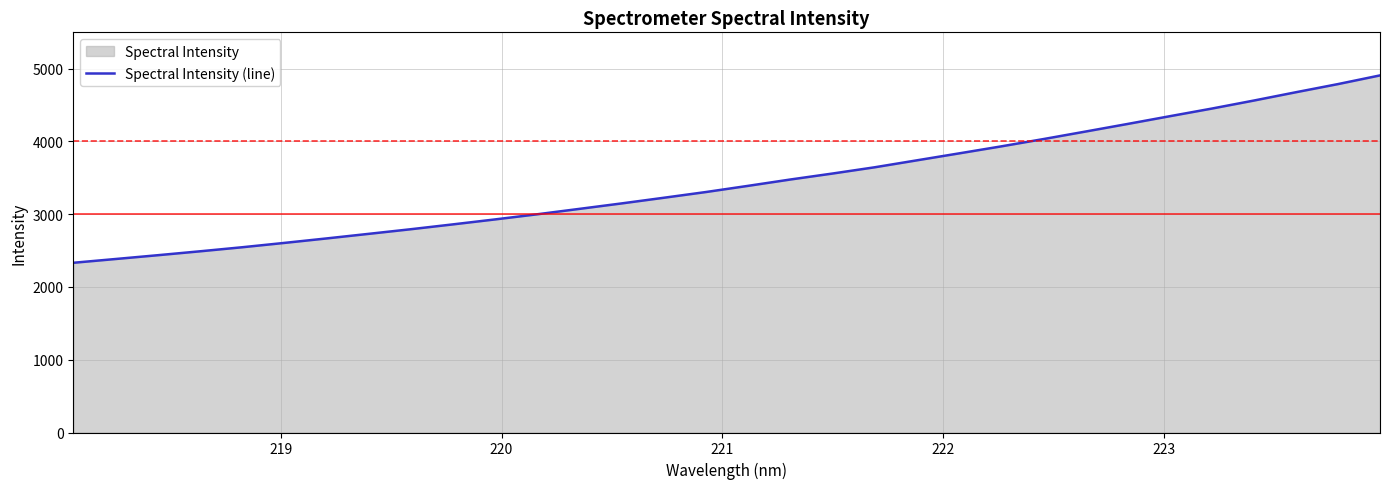

What is the minimum value shown in the chart?

2332.7